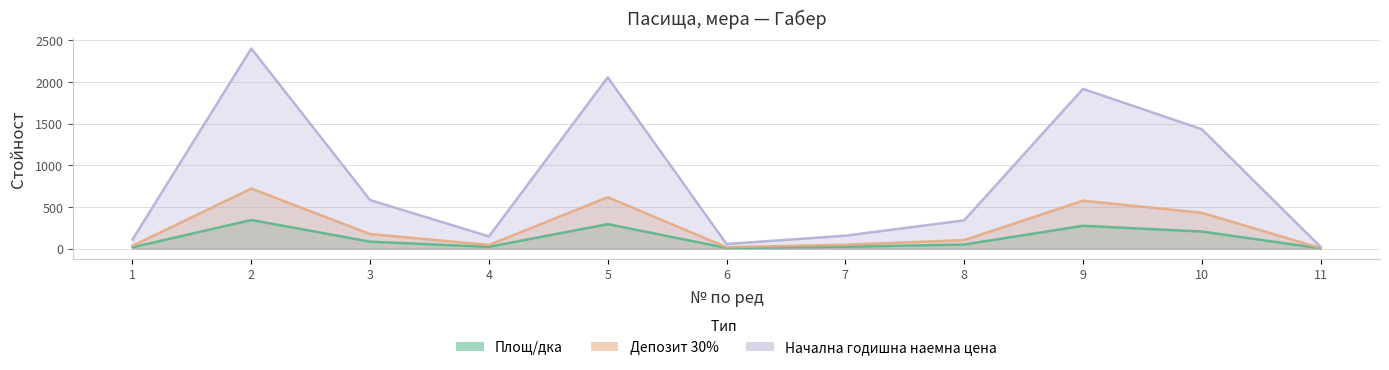

Which series has the widest spread of values?

Начална годишна наемна цена